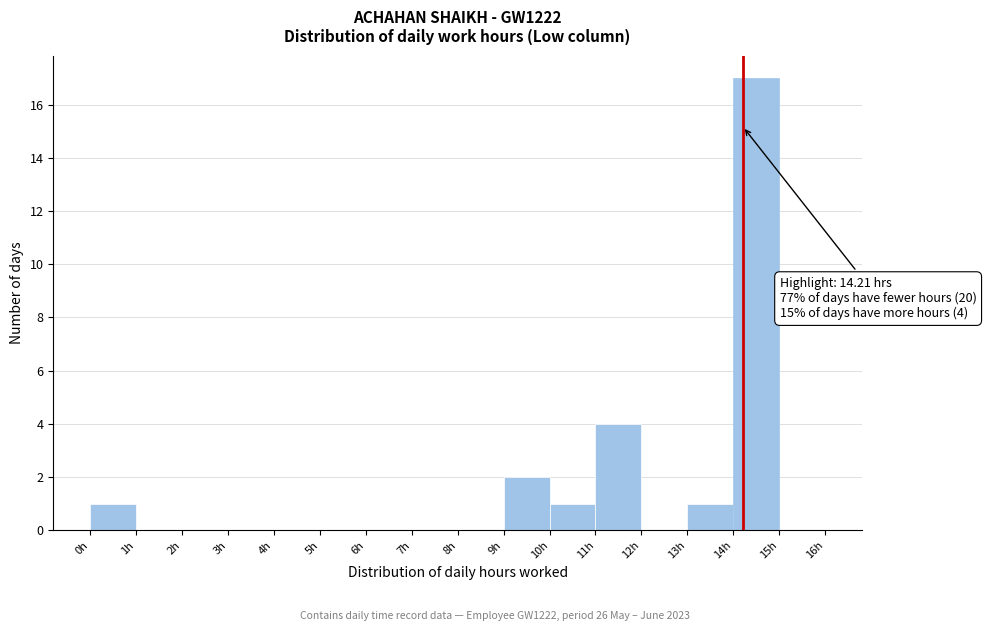

Over which range of the x-axis is the bar tallest?

14 to 15